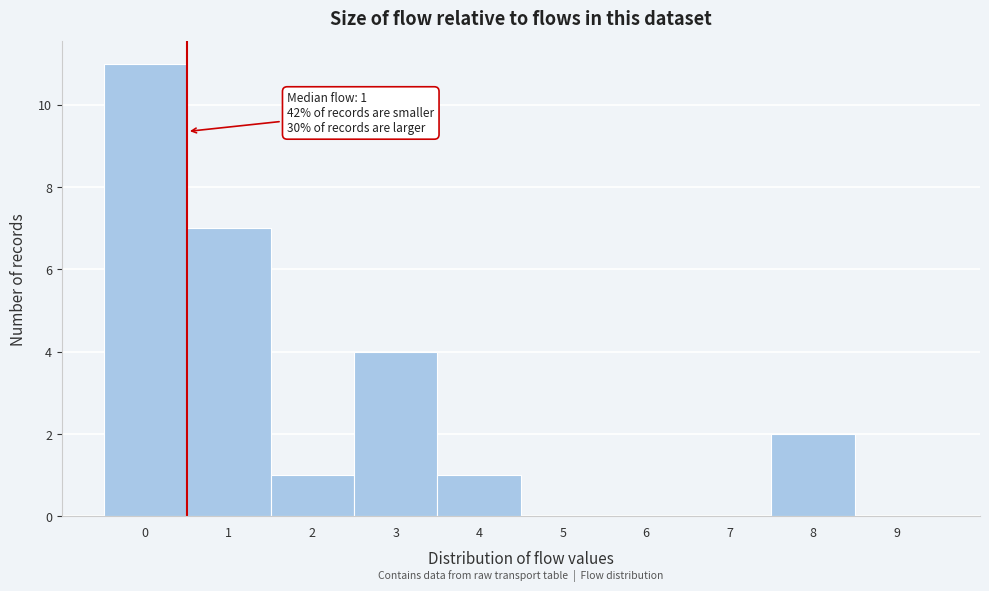

Reading left to right, what are all the values shown in this chart?

0=11	1=7	2=1	3=4	4=1	5=0	6=0	7=0	8=2	9=0